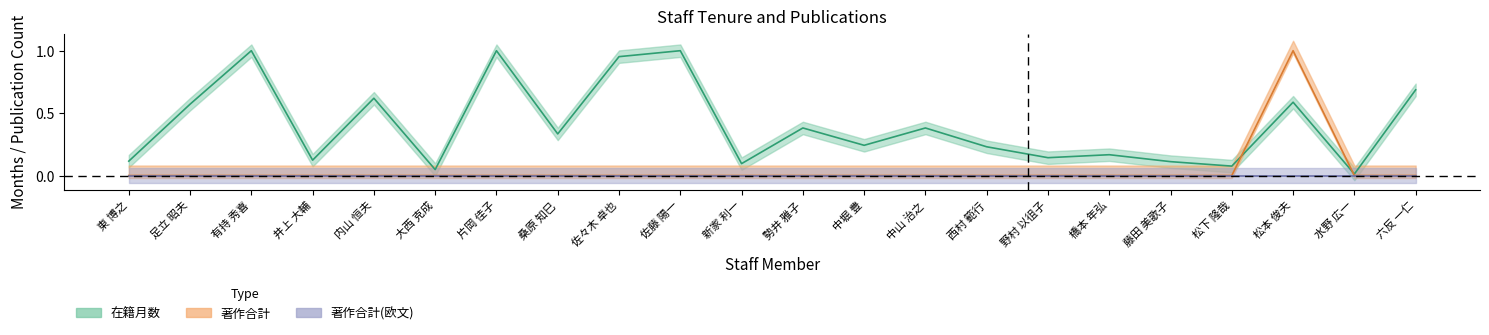

The value of 著作合計 at 佐々木 卓也 is 0.0. True or false?

True